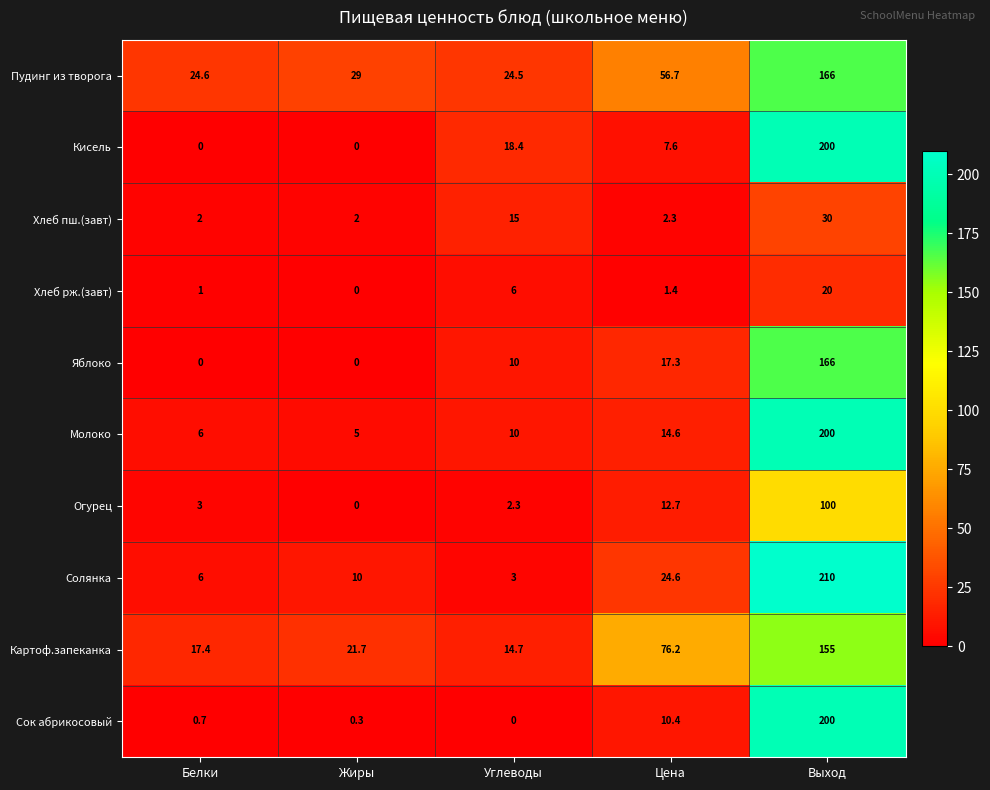

At which label is Яблоко closest to 83?

Цена